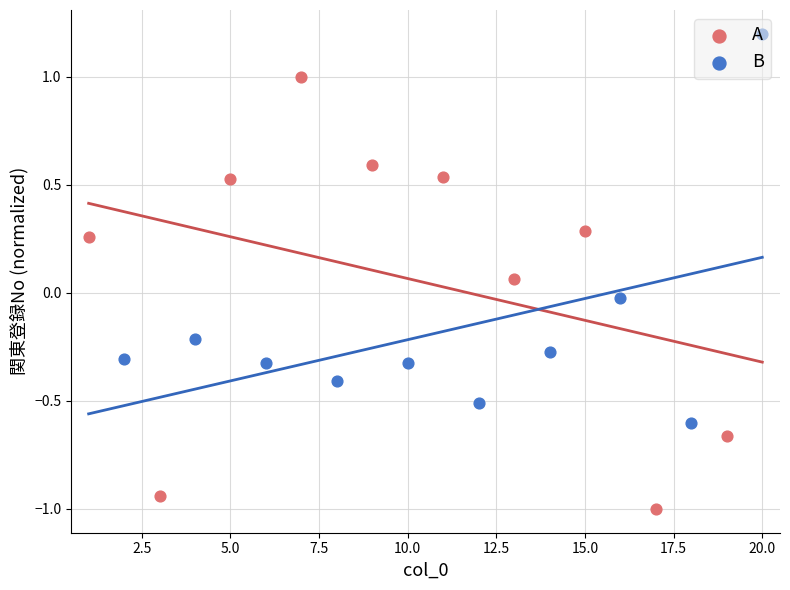

At how many categories does at least one series exceed 1?

1